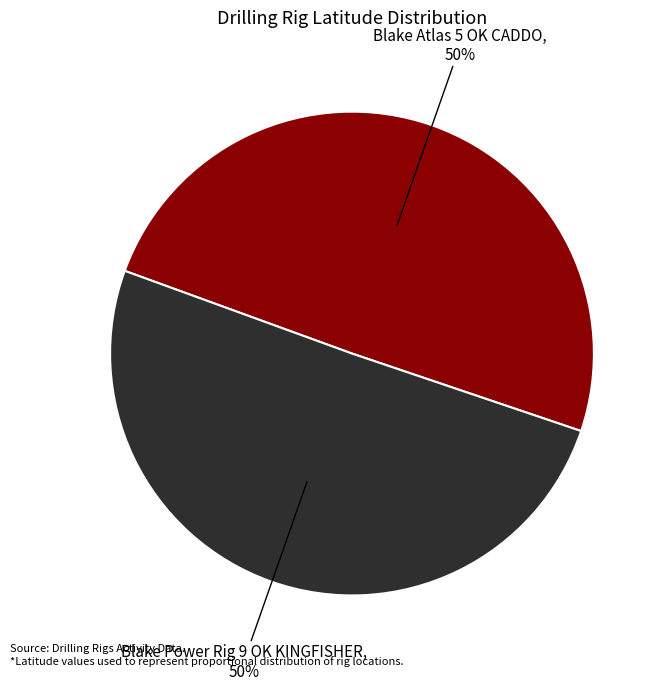

How many segments does this pie chart have?

2